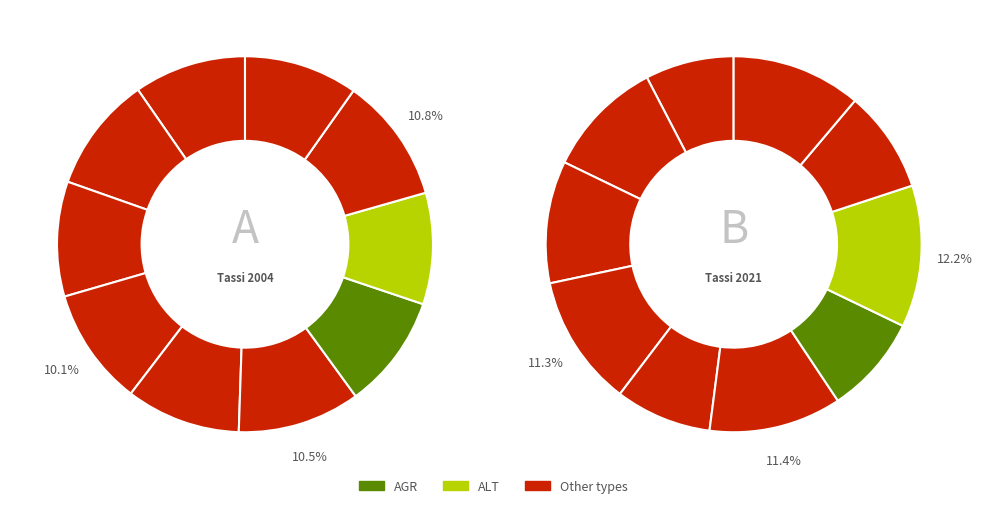

How much of the chart is everything except ALT?

90.4%